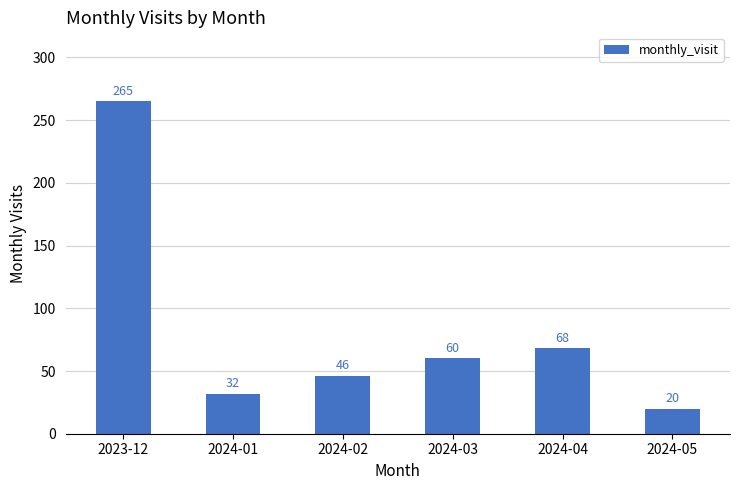

Where does the data first go above 60?

2023-12